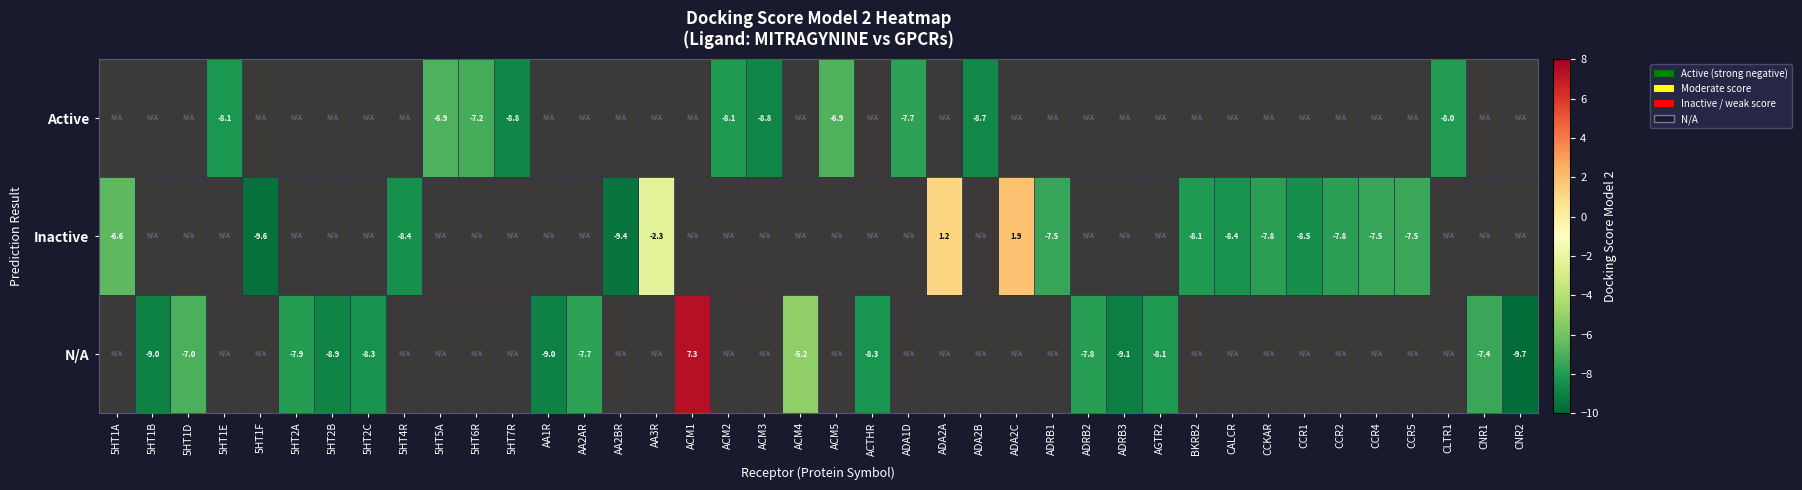

Is it true that Inactive equals -2.9 at ADRB1?

False